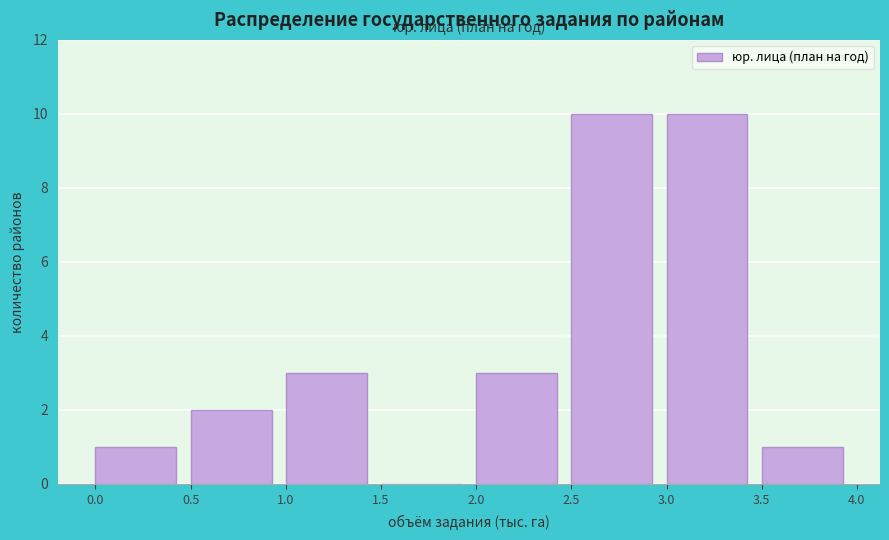

Reading left to right, transcribe this chart: for each bar, give the range it covers on the x-axis and its height. The values are not printed on the chart, so give them approximately, as read against the axis.

0.0 to 0.5: 1
0.5 to 1.0: 2
1.0 to 1.5: 3
1.5 to 2.0: 0
2.0 to 2.5: 3
2.5 to 3.0: 10
3.0 to 3.5: 10
3.5 to 4.0: 1